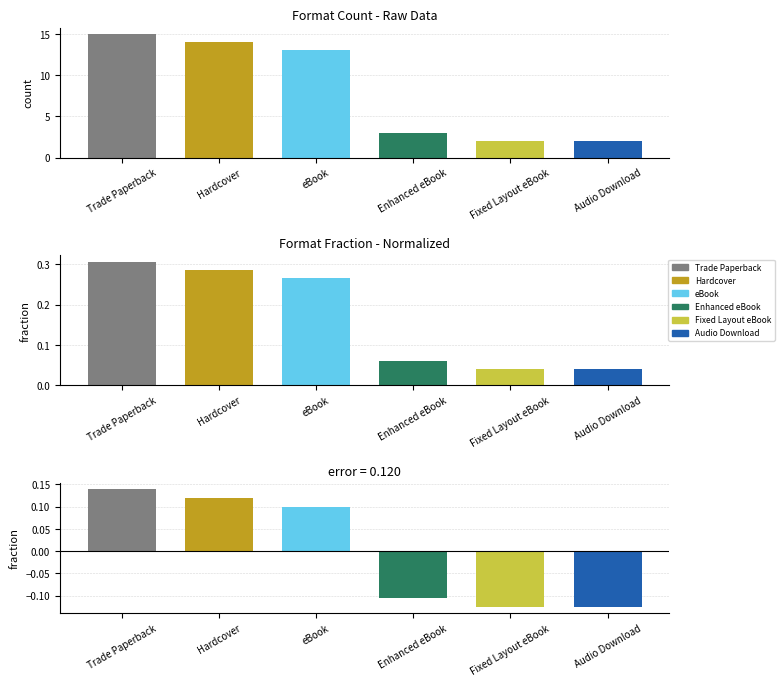

Rank the categories by value from lowest to highest.

Fixed Layout eBook, Audio Download, Enhanced eBook, eBook, Hardcover, Trade Paperback